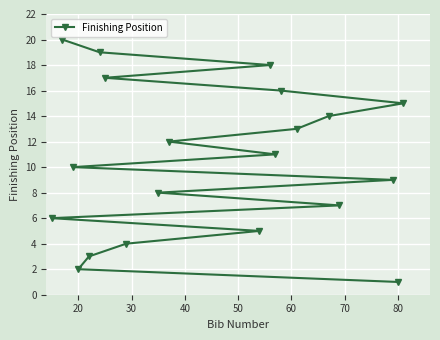

Reading left to right, what are all the values shown in this chart?

6	20	10	2	3	19	17	4	8	12	5	18	11	16	13	14	7	9	1	15